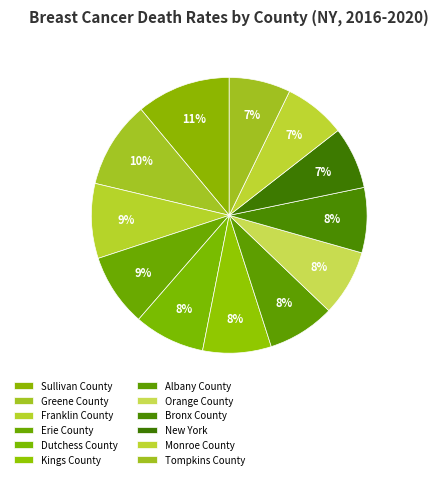

True or false: New York accounts for 1% of the total.

False